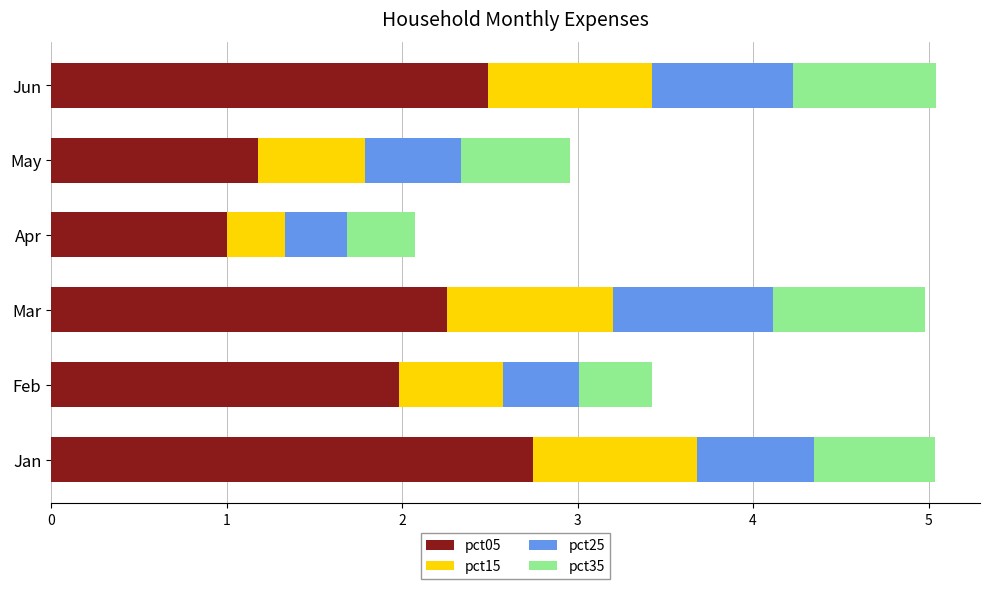

What is the total value across all series at Jan?

5.0